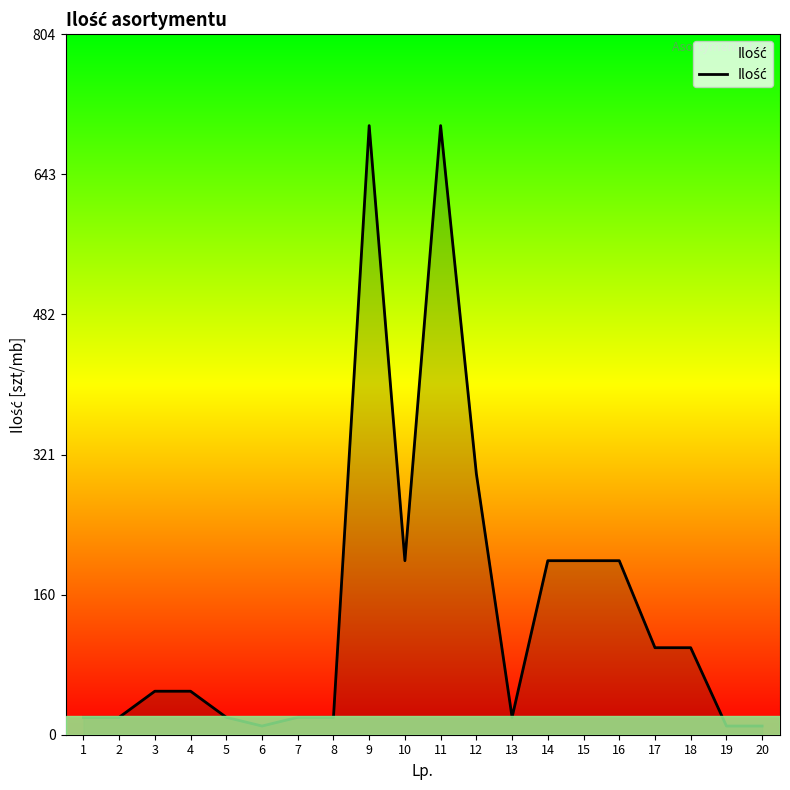

What is the difference between the second highest and second lowest values?

690